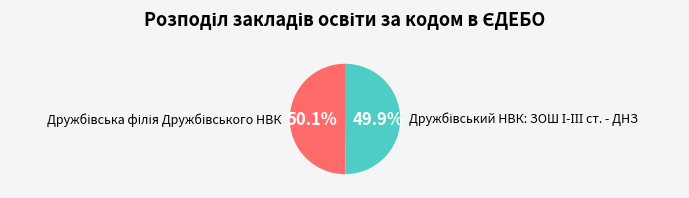

How many segments does this pie chart have?

2